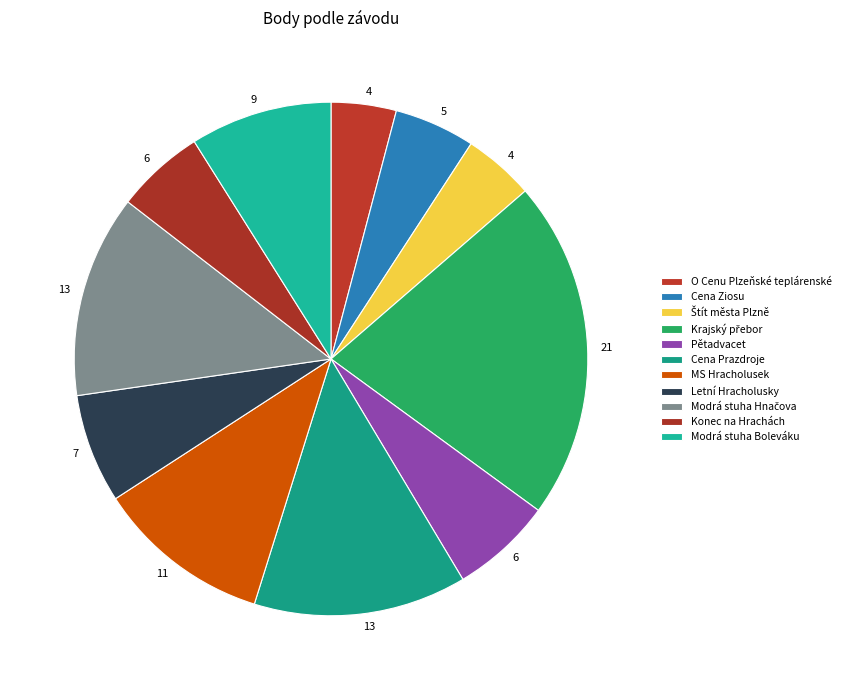

To the nearest percent, what percentage of the pie is Štít města Plzně?

4%